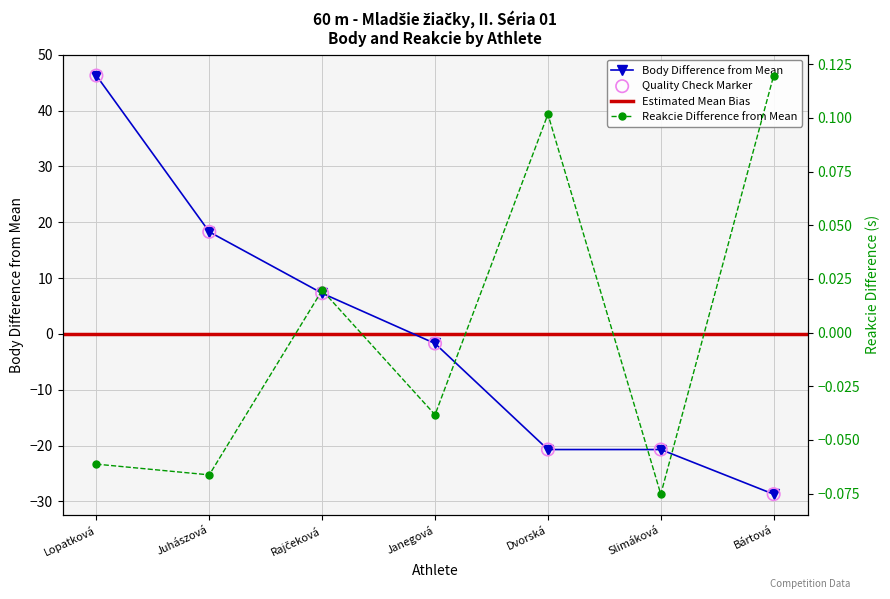

At which category is the sum across all series the highest?

Lopatková